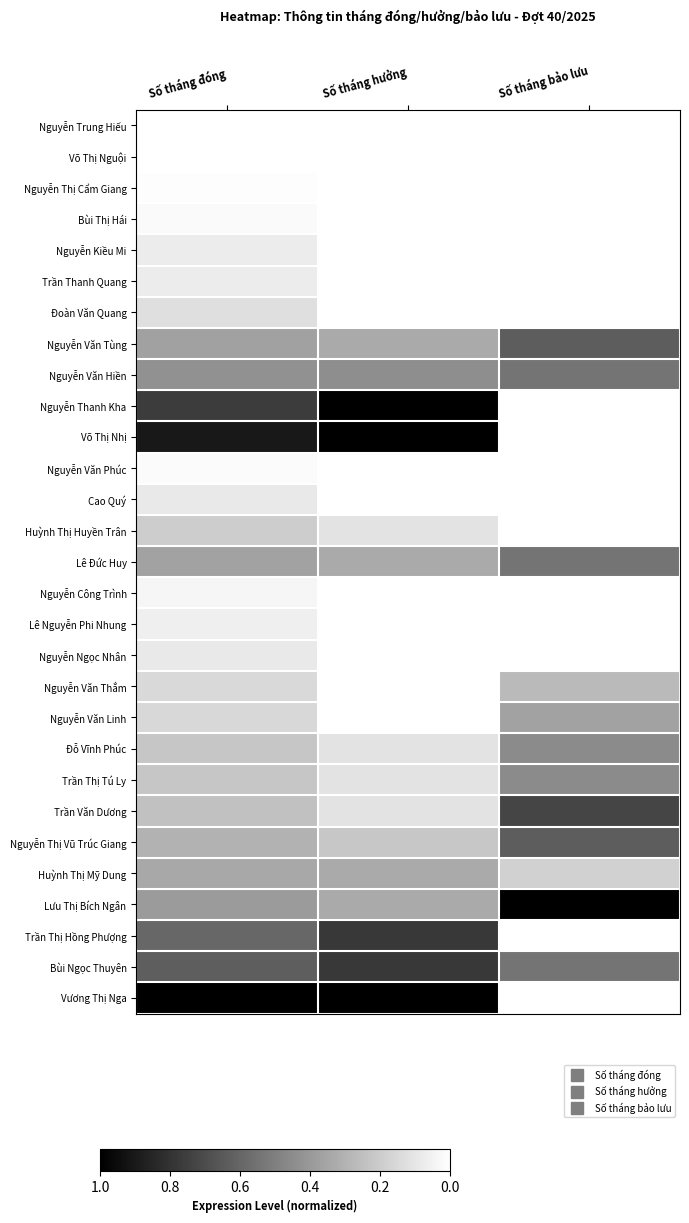

Reading right to left, extract all data points from this chart.

Nguyễn Trung Hiếu: Số tháng bảo lưu=0.0	Số tháng hưởng=0.0	Số tháng đóng=0.0
Võ Thị Nguội: Số tháng bảo lưu=0.0	Số tháng hưởng=0.0	Số tháng đóng=0.0
Nguyễn Thị Cẩm Giang: Số tháng bảo lưu=0.0	Số tháng hưởng=0.0	Số tháng đóng=0.0
Bùi Thị Hái: Số tháng bảo lưu=0.0	Số tháng hưởng=0.0	Số tháng đóng=0.0
Nguyễn Kiều Mi: Số tháng bảo lưu=0.0	Số tháng hưởng=0.0	Số tháng đóng=0.1
Trần Thanh Quang: Số tháng bảo lưu=0.0	Số tháng hưởng=0.0	Số tháng đóng=0.1
Đoàn Văn Quang: Số tháng bảo lưu=0.0	Số tháng hưởng=0.0	Số tháng đóng=0.1
Nguyễn Văn Tùng: Số tháng bảo lưu=0.6	Số tháng hưởng=0.3	Số tháng đóng=0.4
Nguyễn Văn Hiền: Số tháng bảo lưu=0.5	Số tháng hưởng=0.4	Số tháng đóng=0.4
Nguyễn Thanh Kha: Số tháng bảo lưu=0.0	Số tháng hưởng=1.0	Số tháng đóng=0.8
Võ Thị Nhị: Số tháng bảo lưu=0.0	Số tháng hưởng=1.0	Số tháng đóng=0.9
Nguyễn Văn Phúc: Số tháng bảo lưu=0.0	Số tháng hưởng=0.0	Số tháng đóng=0.0
Cao Quý: Số tháng bảo lưu=0.0	Số tháng hưởng=0.0	Số tháng đóng=0.1
Huỳnh Thị Huyền Trân: Số tháng bảo lưu=0.0	Số tháng hưởng=0.1	Số tháng đóng=0.2
Lê Đức Huy: Số tháng bảo lưu=0.5	Số tháng hưởng=0.3	Số tháng đóng=0.4
Nguyễn Công Trình: Số tháng bảo lưu=0.0	Số tháng hưởng=0.0	Số tháng đóng=0.0
Lê Nguyễn Phi Nhung: Số tháng bảo lưu=0.0	Số tháng hưởng=0.0	Số tháng đóng=0.1
Nguyễn Ngọc Nhân: Số tháng bảo lưu=0.0	Số tháng hưởng=0.0	Số tháng đóng=0.1
Nguyễn Văn Thắm: Số tháng bảo lưu=0.3	Số tháng hưởng=0.0	Số tháng đóng=0.1
Nguyễn Văn Linh: Số tháng bảo lưu=0.4	Số tháng hưởng=0.0	Số tháng đóng=0.2
Đỗ Vĩnh Phúc: Số tháng bảo lưu=0.5	Số tháng hưởng=0.1	Số tháng đóng=0.2
Trần Thị Tú Ly: Số tháng bảo lưu=0.5	Số tháng hưởng=0.1	Số tháng đóng=0.2
Trần Văn Dương: Số tháng bảo lưu=0.7	Số tháng hưởng=0.1	Số tháng đóng=0.2
Nguyễn Thị Vũ Trúc Giang: Số tháng bảo lưu=0.6	Số tháng hưởng=0.2	Số tháng đóng=0.3
Huỳnh Thị Mỹ Dung: Số tháng bảo lưu=0.2	Số tháng hưởng=0.3	Số tháng đóng=0.3
Lưu Thị Bích Ngân: Số tháng bảo lưu=1.0	Số tháng hưởng=0.3	Số tháng đóng=0.4
Trần Thị Hồng Phượng: Số tháng bảo lưu=0.0	Số tháng hưởng=0.8	Số tháng đóng=0.6
Bùi Ngọc Thuyên: Số tháng bảo lưu=0.5	Số tháng hưởng=0.8	Số tháng đóng=0.6
Vương Thị Nga: Số tháng bảo lưu=0.0	Số tháng hưởng=1.0	Số tháng đóng=1.0